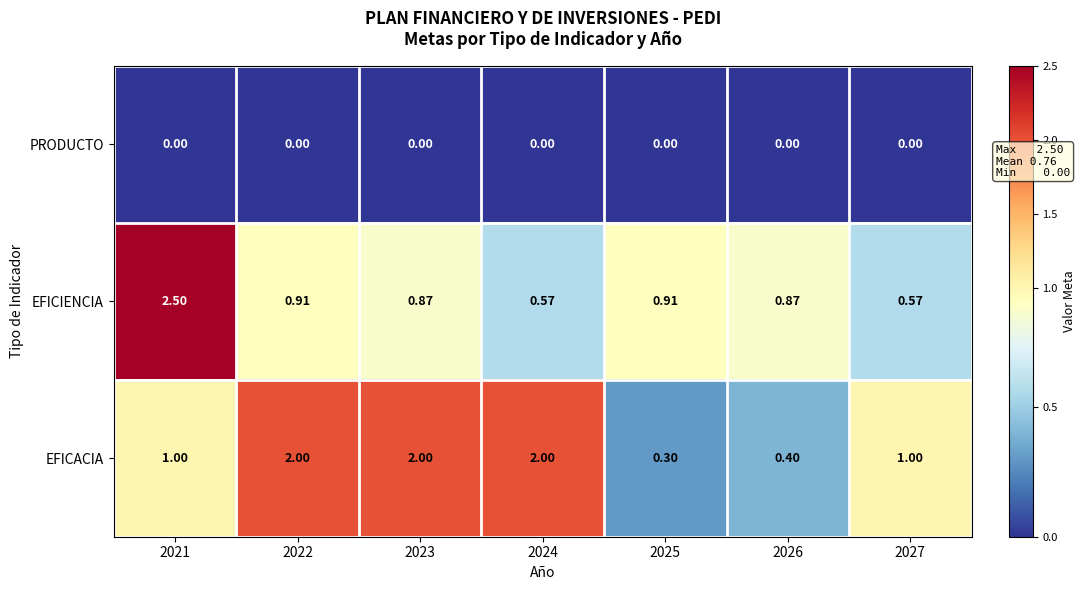

How many categories are shown in the chart?

7